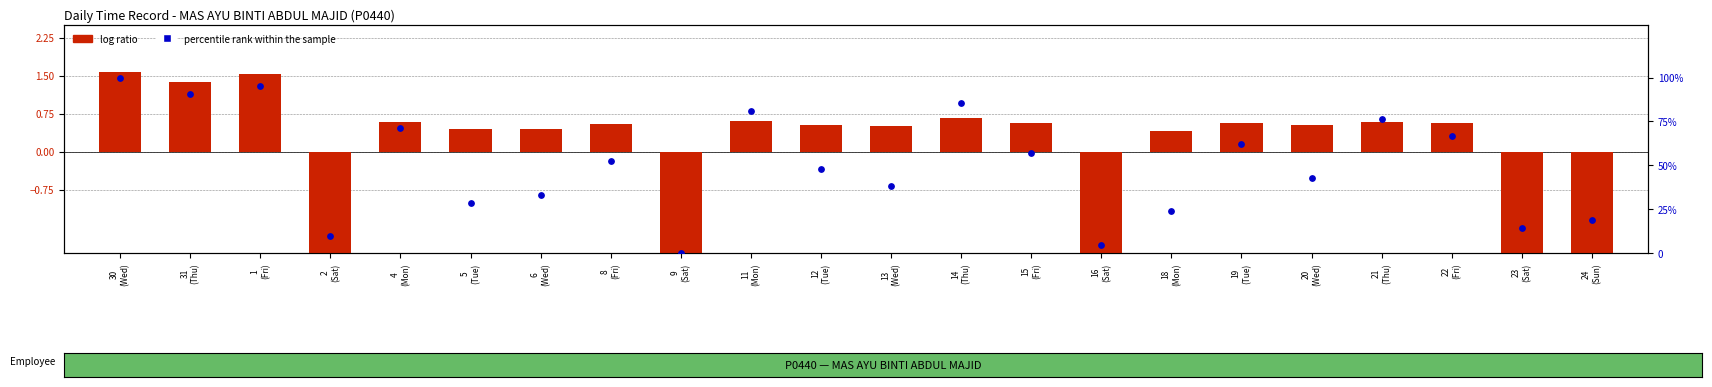

What are all the series names shown in the legend?

log ratio, percentile rank within the sample